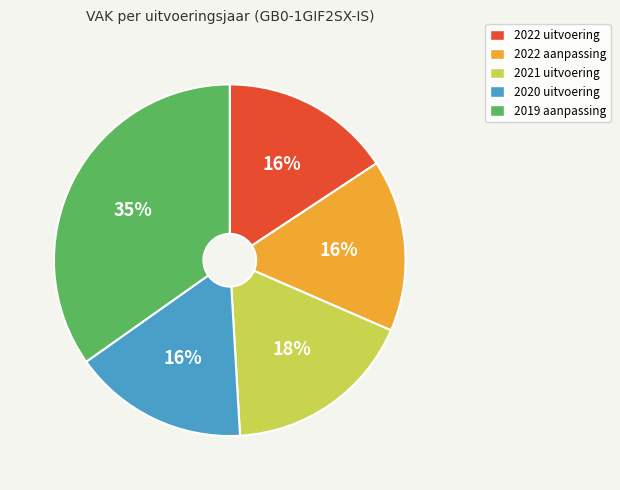

The 2022 aanpassing slice represents 6% of the pie. True or false?

False